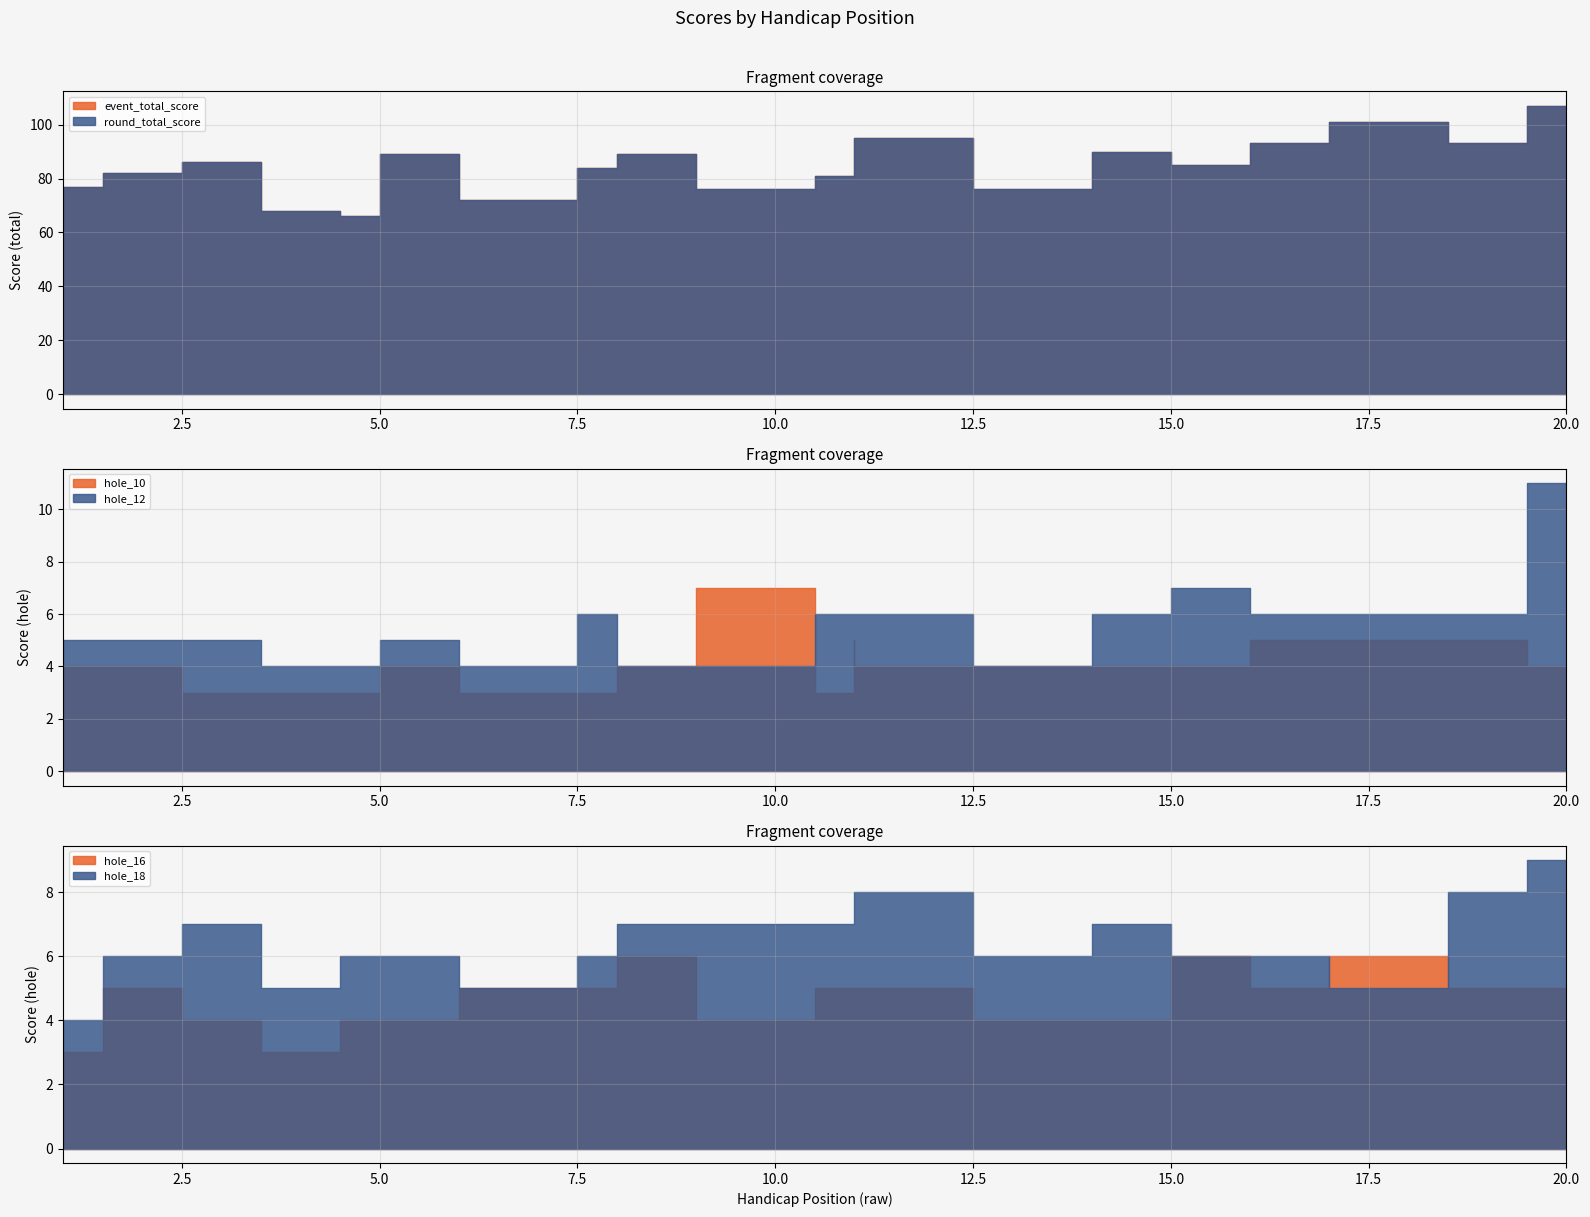

How many data points does each series have?

20